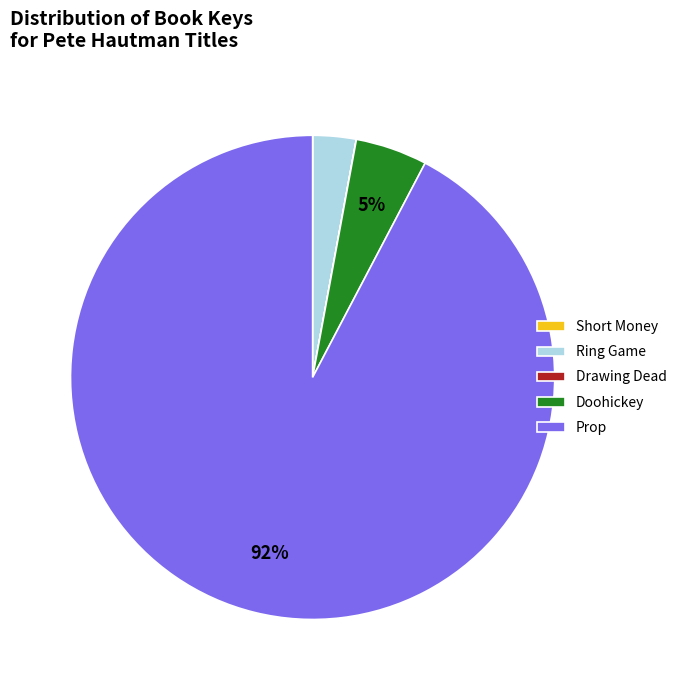

Is the sum of Prop and Doohickey greater than half?

Yes